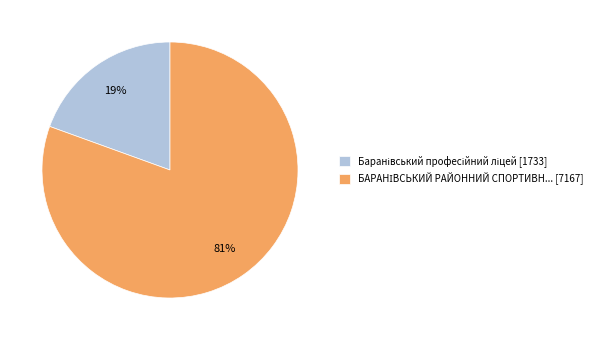

To the nearest percent, what is the average slice percentage?

50%